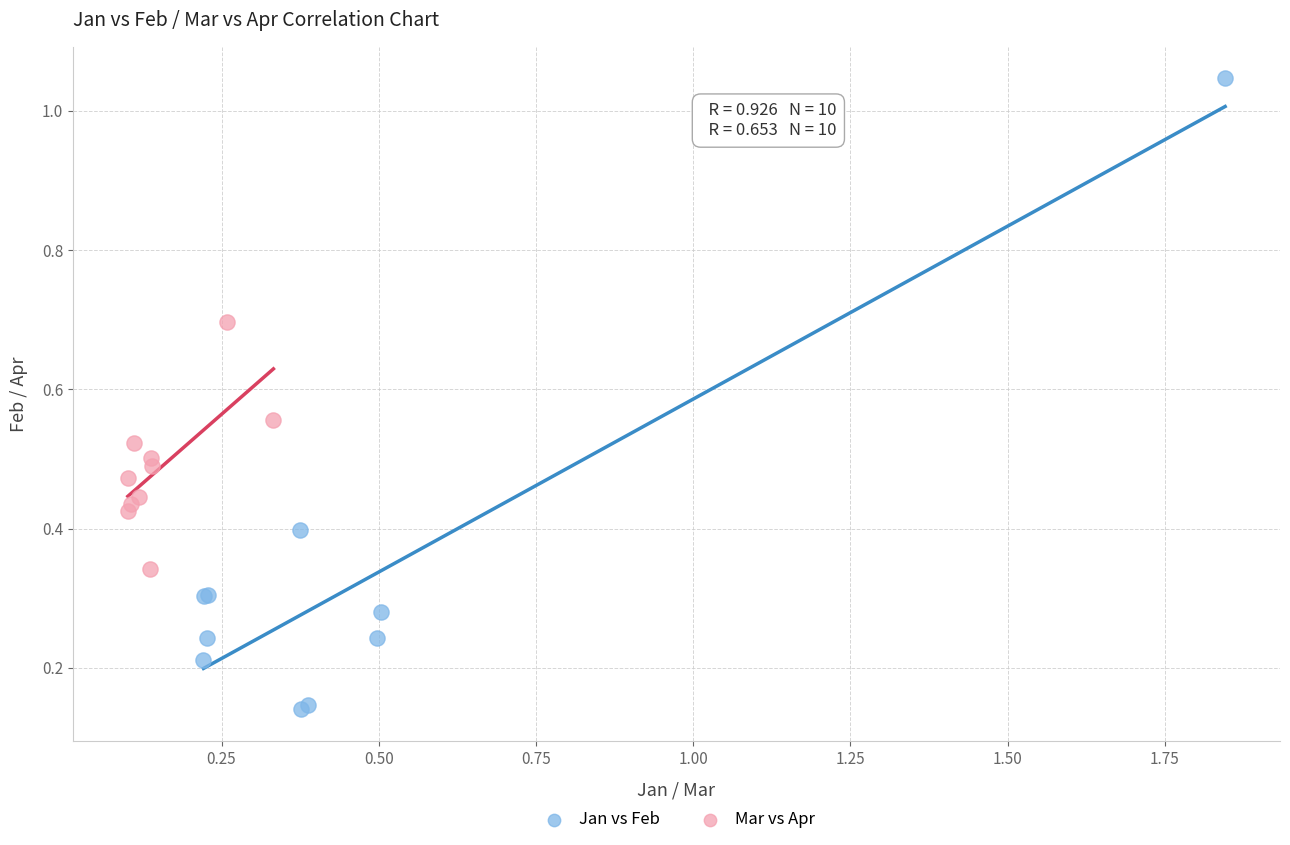

Which series has the largest Y range (max minus min)?

Jan vs Feb